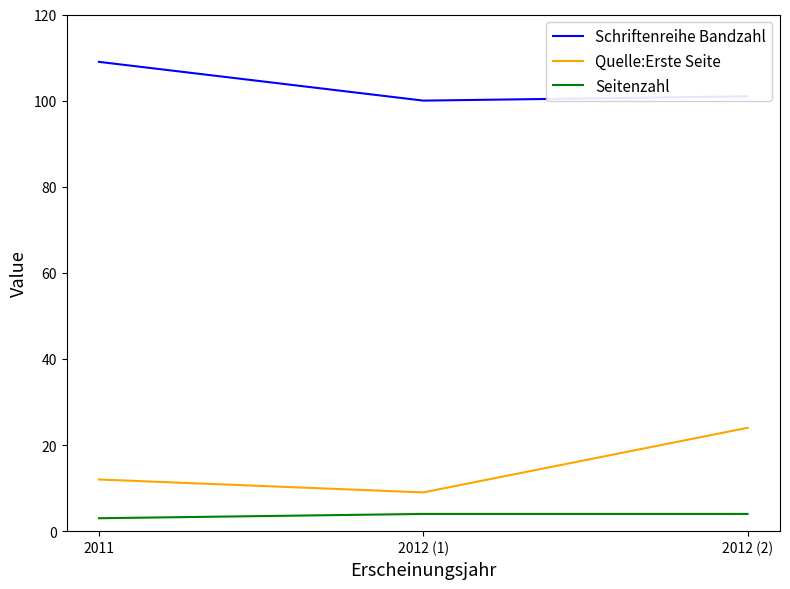

At 2012 (2), list the series in order from smallest to largest.

Seitenzahl, Quelle:Erste Seite, Schriftenreihe Bandzahl